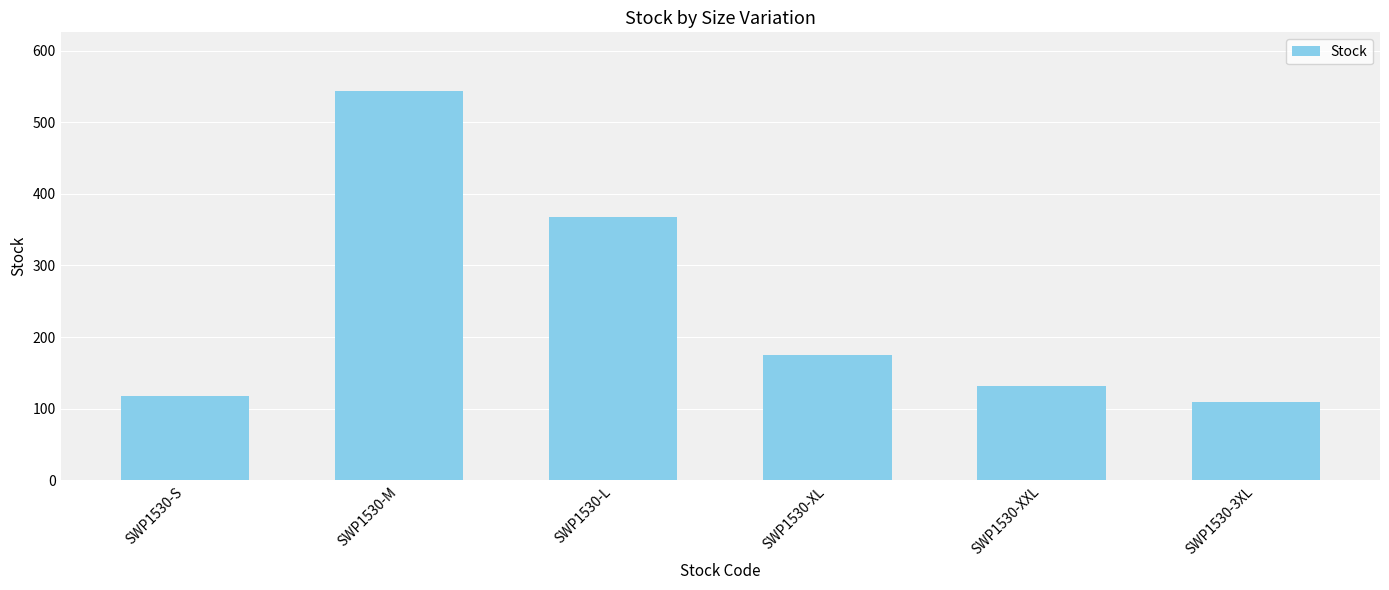

What position from the left is SWP1530-S?

1